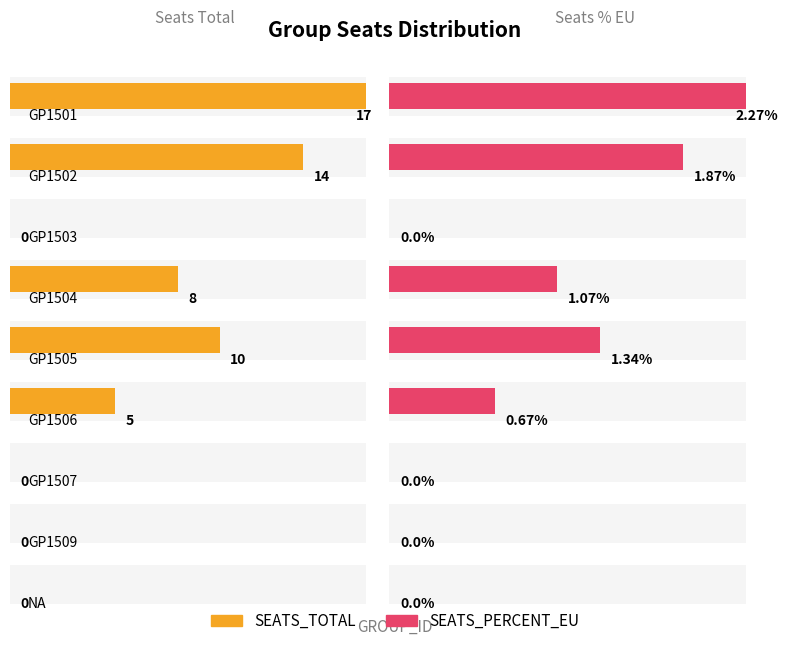

Rank the categories by SEATS_PERCENT_EU value from lowest to highest.

GP1503, GP1507, GP1509, NA, GP1506, GP1504, GP1505, GP1502, GP1501